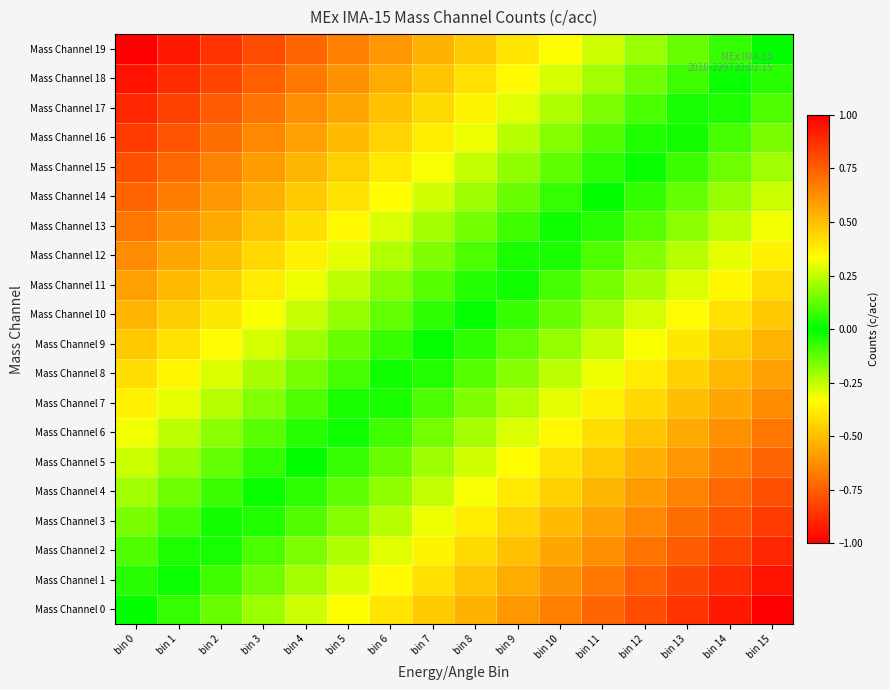

Which has a higher value, bin 9 or bin 1?

bin 1